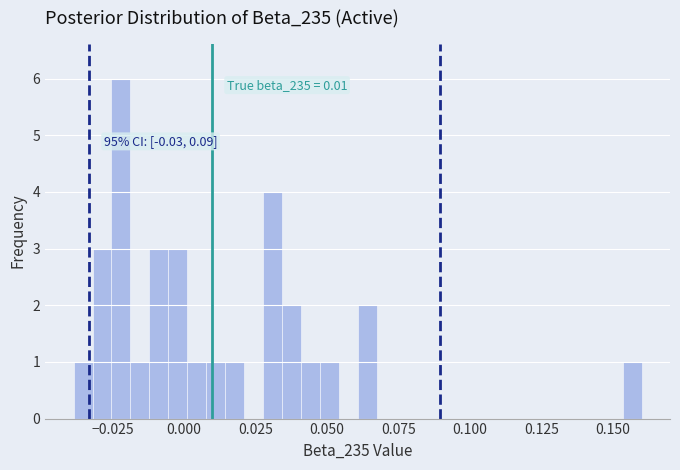

Around what value on the x-axis is the tallest bar? Give the approximate position of its centre, as read against the axis.

-0.020